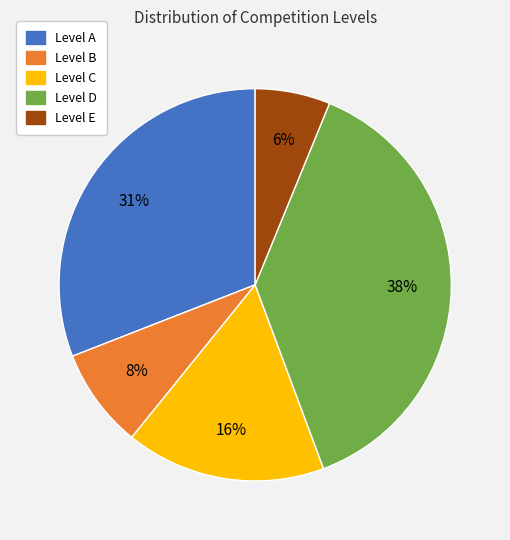

Is there a majority slice in this chart?

No